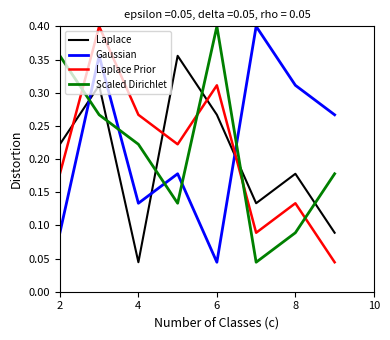

Which series ends up on top after the final intersection of Gaussian and Laplace Prior?

Gaussian